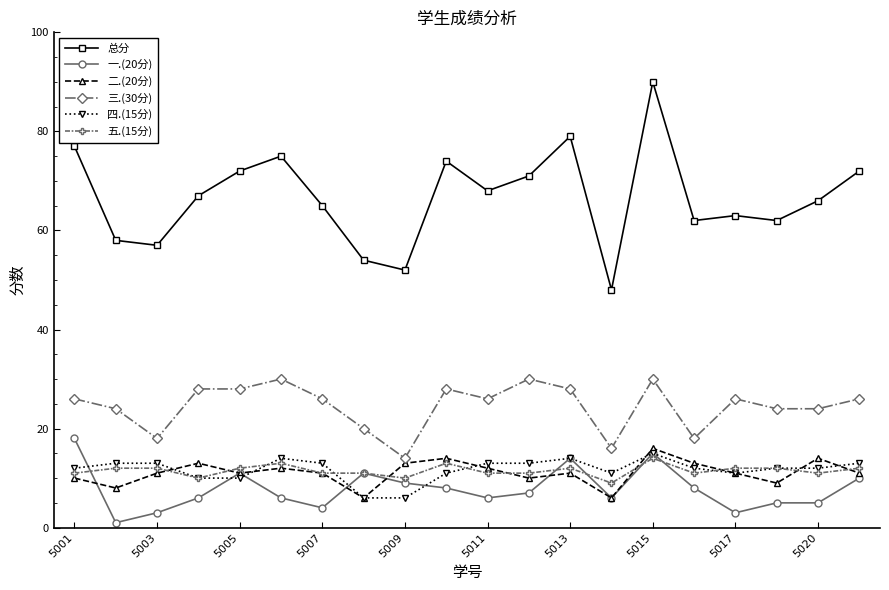

What is the greatest value displayed?

90